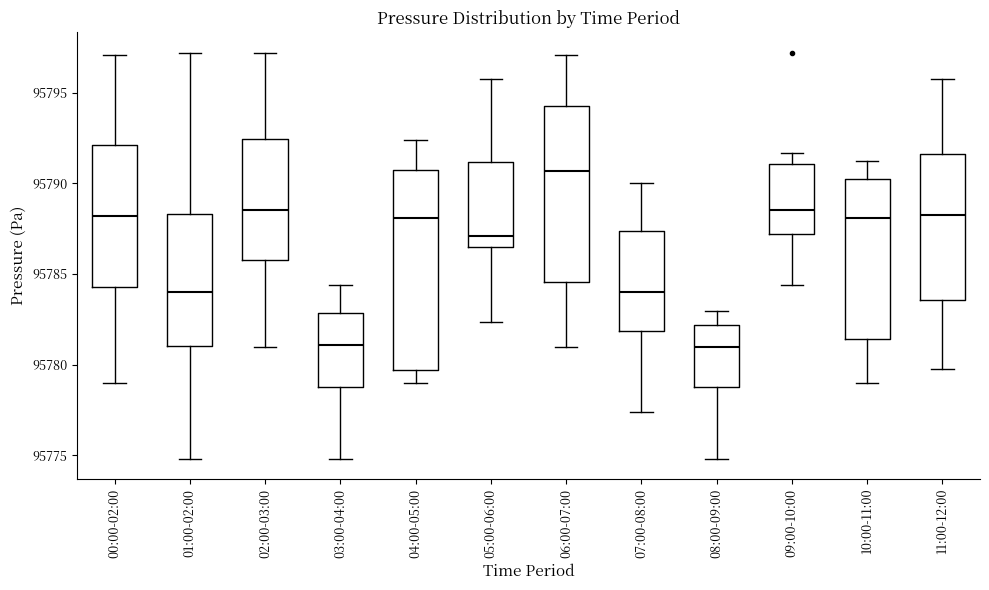

Reading left to right, read every box against the y-axis: the position of its median line, the range the box covers, and the ends of its whiskers. The values are not printed on the chart, so give them approximately, as read against the axis.

00:00-02:00: median 95788.0, box 95784.5 to 95792.0, whiskers 95779.0 to 95797.0
01:00-02:00: median 95784.0, box 95781.0 to 95788.5, whiskers 95775.0 to 95797.0
02:00-03:00: median 95788.5, box 95786.0 to 95792.5, whiskers 95781.0 to 95797.0
03:00-04:00: median 95781.0, box 95778.5 to 95783.0, whiskers 95775.0 to 95784.5
04:00-05:00: median 95788.0, box 95779.5 to 95791.0, whiskers 95779.0 to 95792.5
05:00-06:00: median 95787.0, box 95786.5 to 95791.0, whiskers 95782.5 to 95796.0
06:00-07:00: median 95790.5, box 95784.5 to 95794.5, whiskers 95781.0 to 95797.0
07:00-08:00: median 95784.0, box 95782.0 to 95787.5, whiskers 95777.5 to 95790.0
08:00-09:00: median 95781.0, box 95778.5 to 95782.0, whiskers 95775.0 to 95783.0
09:00-10:00: median 95788.5, box 95787.0 to 95791.0, whiskers 95784.5 to 95791.5
10:00-11:00: median 95788.0, box 95781.5 to 95790.5, whiskers 95779.0 to 95791.5
11:00-12:00: median 95788.5, box 95783.5 to 95791.5, whiskers 95780.0 to 95796.0